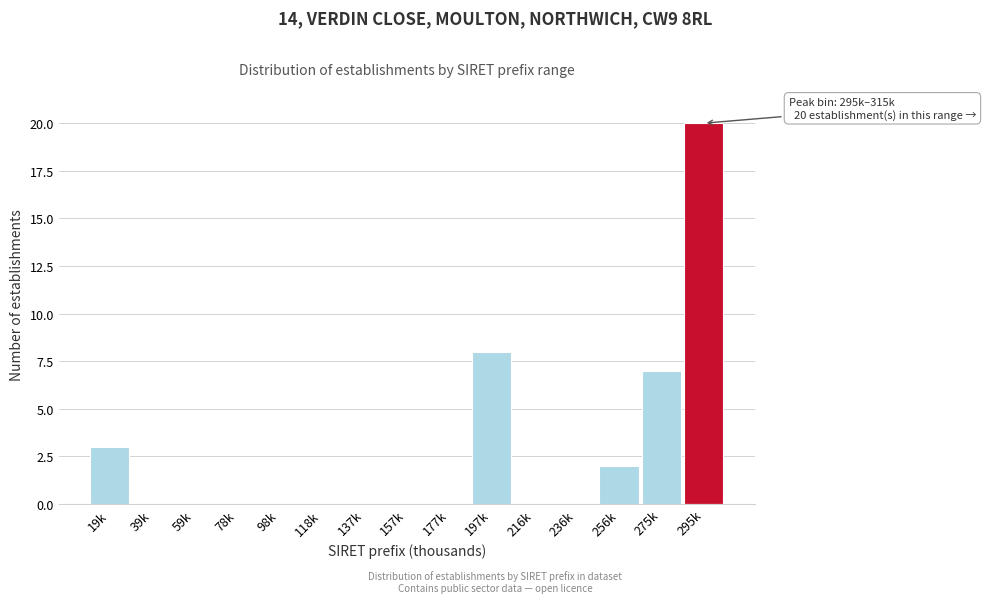

Reading left to right, transcribe all the data shown in this chart.

19k=3	39k=0	59k=0	78k=0	98k=0	118k=0	137k=0	157k=0	177k=0	197k=8	216k=0	236k=0	256k=2	275k=7	295k=20